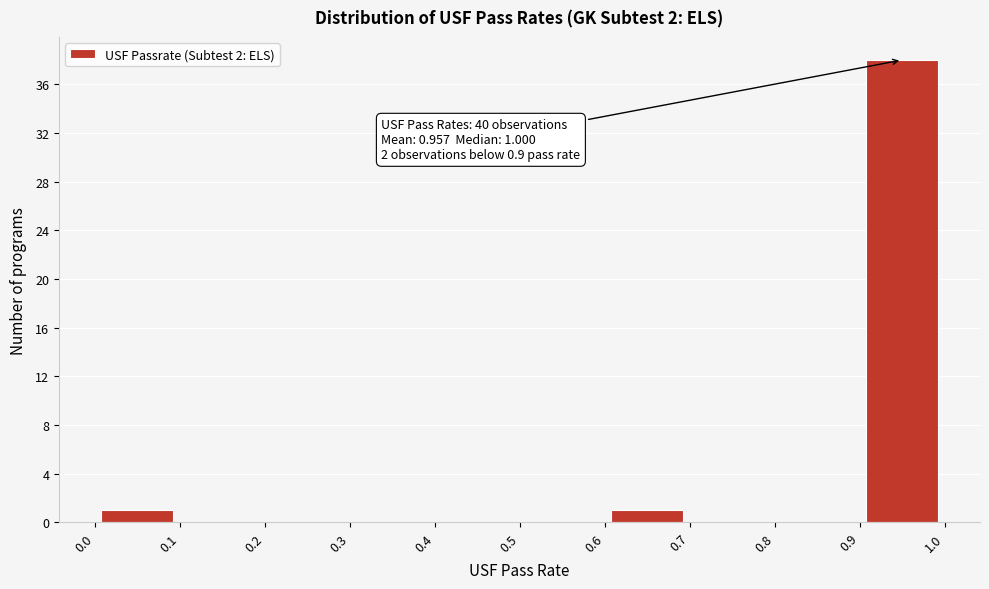

Over which range of the x-axis is the bar tallest?

0.9 to 1.0